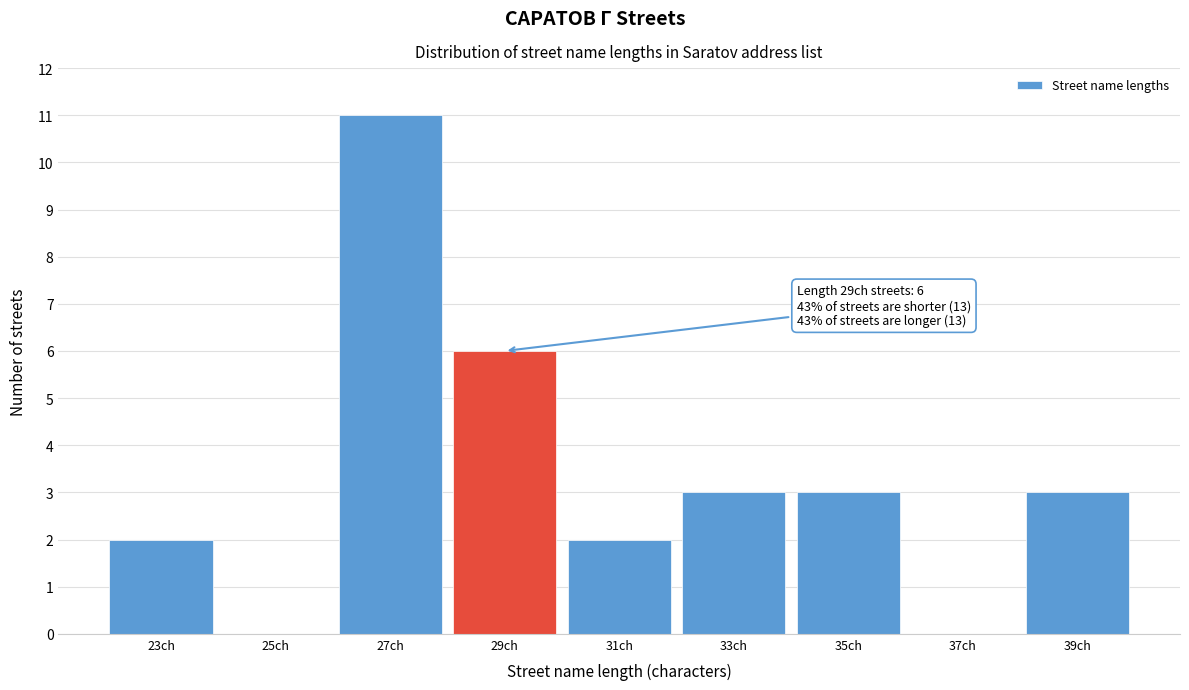

Reading left to right, transcribe all the data shown in this chart.

23ch=2	25ch=0	27ch=11	29ch=6	31ch=2	33ch=3	35ch=3	37ch=0	39ch=3